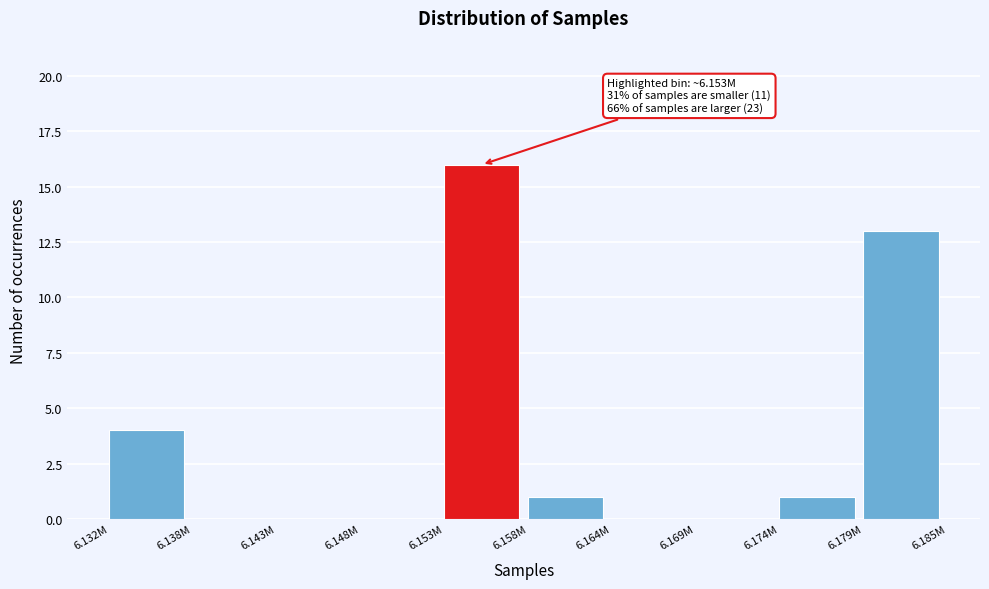

Reading left to right, list all the values displayed in this chart.

6.132M=4	6.138M=0	6.143M=0	6.148M=0	6.153M=16	6.158M=1	6.164M=0	6.169M=0	6.174M=1	6.179M=13